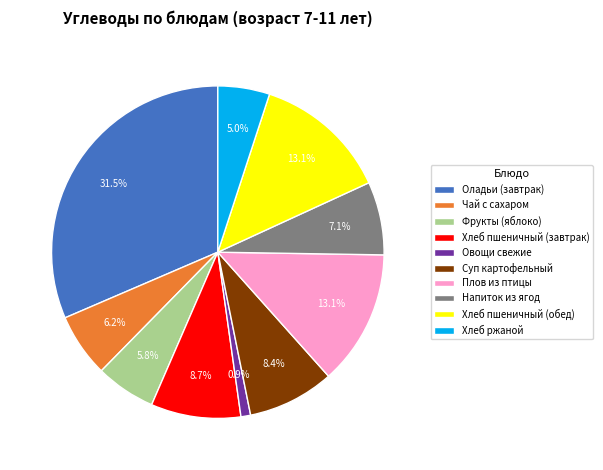

Between Овощи свежие and Напиток из ягод, which is larger?

Напиток из ягод